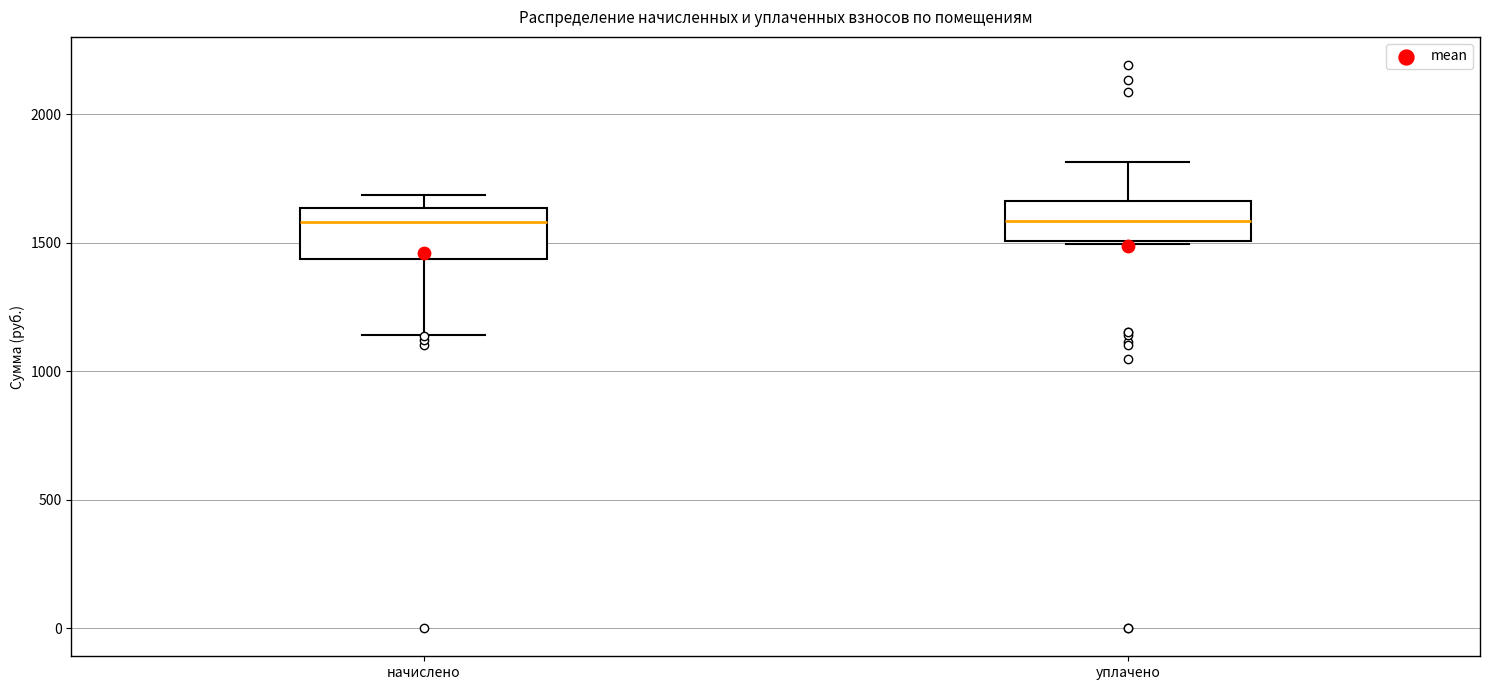

Reading left to right, transcribe this box plot: for each box, give where its median line is, the range the box spans, and where its two whiskers end, as read against the y-axis. The values are not printed on the chart, so give them approximately, as read against the axis.

начислено: median 1600, box 1450 to 1650, whiskers 1150 to 1700
уплачено: median 1600, box 1500 to 1650, whiskers 1500 to 1800